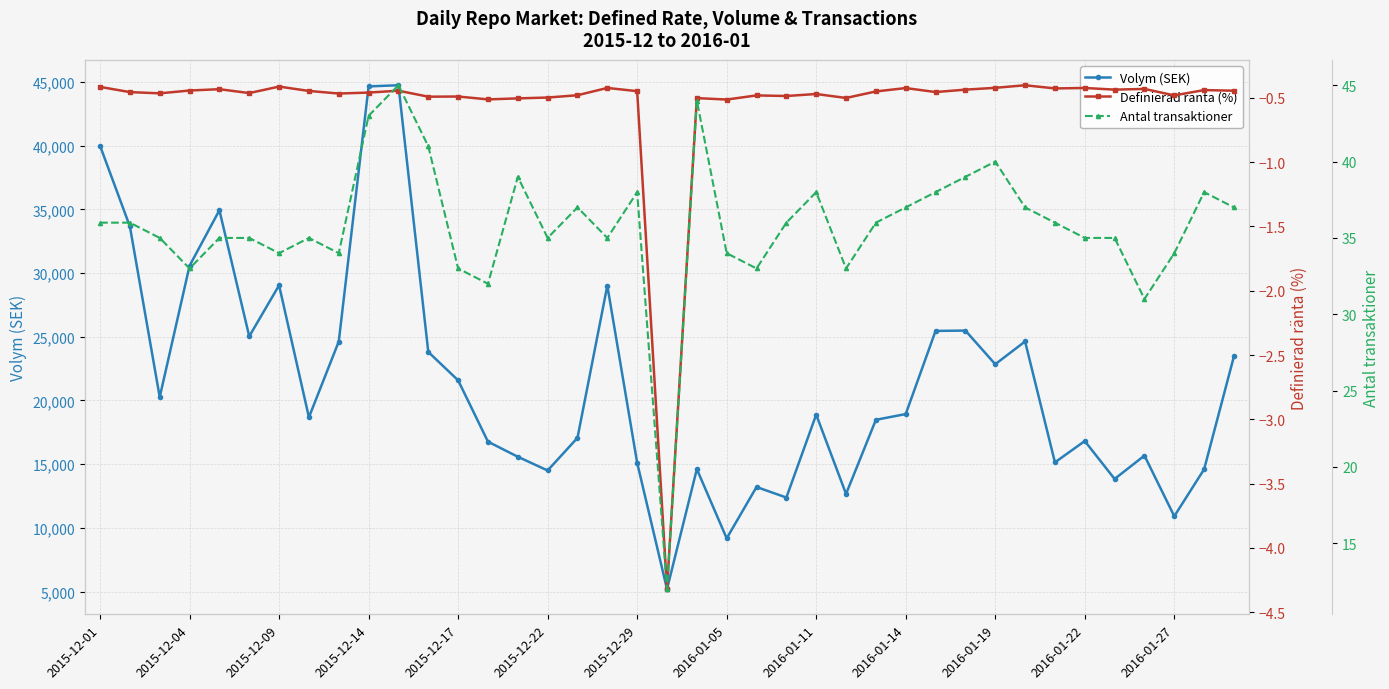

True or false: Volym (SEK) has more than 2 interior local peaks.

True